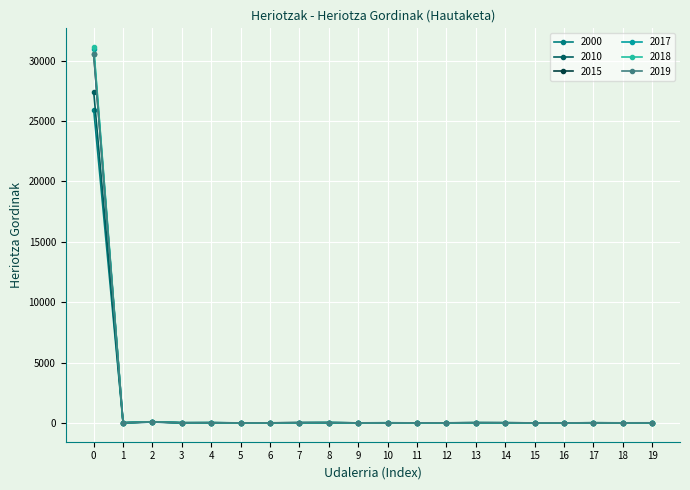

True or false: 2010 has more than 0 points higher than both neighbors.

True